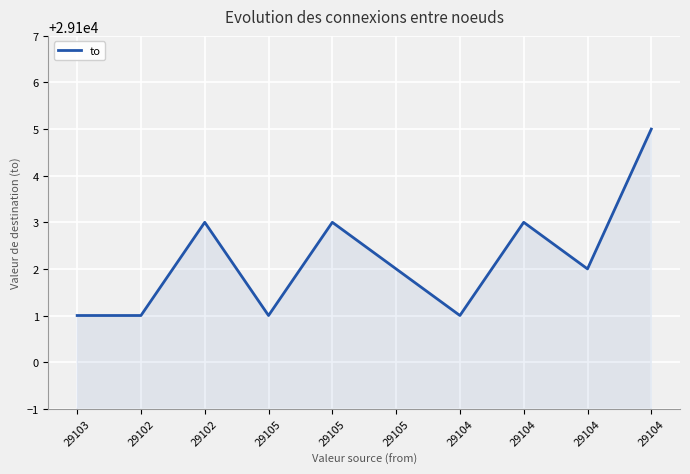

How many lines are shown in the chart?

1